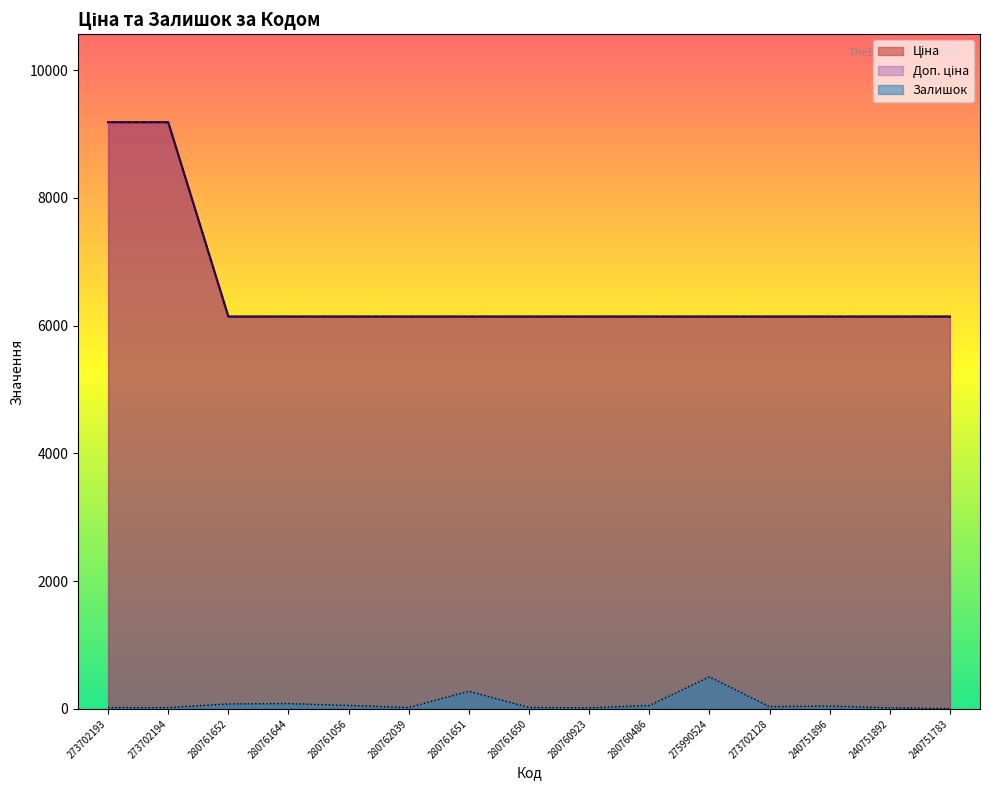

How many lines are shown in the chart?

3